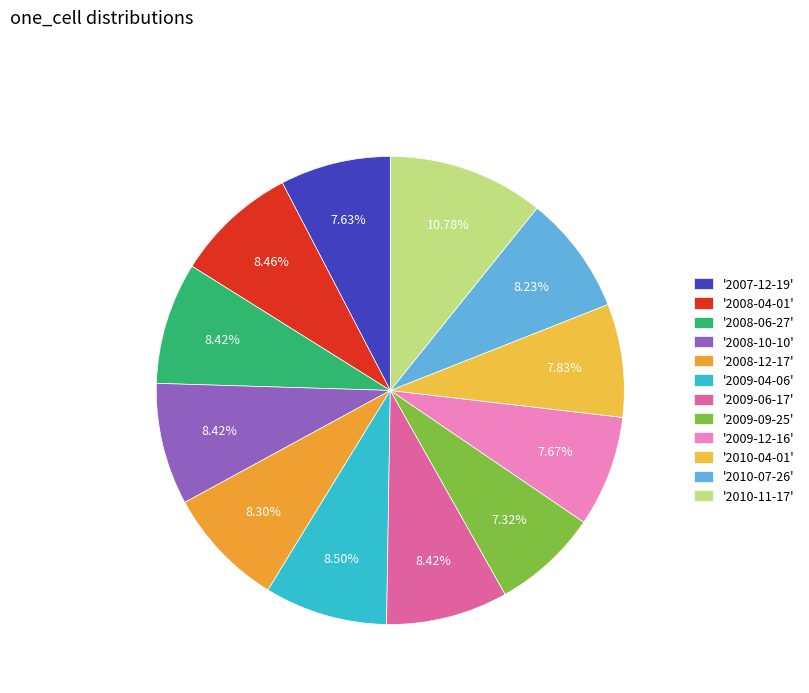

Rank the categories by value from highest to lowest.

2010-11-17, 2009-04-06, 2008-04-01, 2008-06-27, 2008-10-10, 2009-06-17, 2008-12-17, 2010-07-26, 2010-04-01, 2009-12-16, 2007-12-19, 2009-09-25